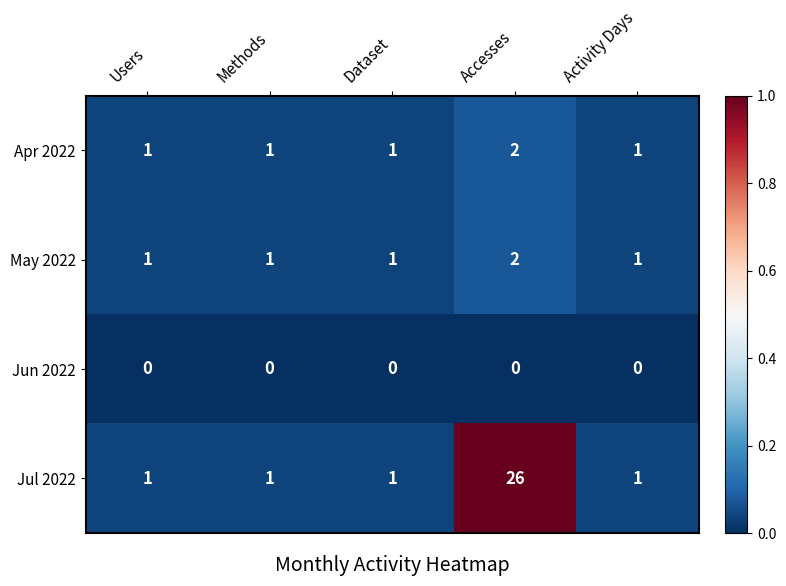

The value of Jul 2022 at Activity Days is 1. True or false?

True